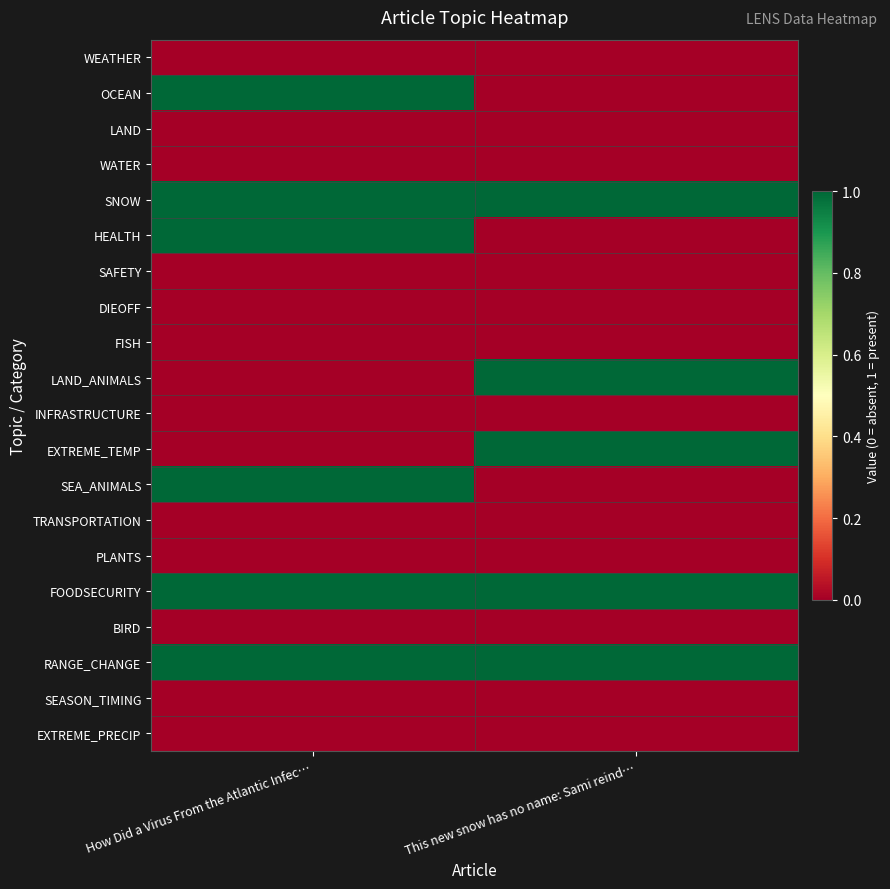

Reading left to right, what are all the values shown in this chart?

WEATHER: How Did a Virus From the Atlantic Infec…=0	This new snow has no name: Sami reind…=0
OCEAN: How Did a Virus From the Atlantic Infec…=1	This new snow has no name: Sami reind…=0
LAND: How Did a Virus From the Atlantic Infec…=0	This new snow has no name: Sami reind…=0
WATER: How Did a Virus From the Atlantic Infec…=0	This new snow has no name: Sami reind…=0
SNOW: How Did a Virus From the Atlantic Infec…=1	This new snow has no name: Sami reind…=1
HEALTH: How Did a Virus From the Atlantic Infec…=1	This new snow has no name: Sami reind…=0
SAFETY: How Did a Virus From the Atlantic Infec…=0	This new snow has no name: Sami reind…=0
DIEOFF: How Did a Virus From the Atlantic Infec…=0	This new snow has no name: Sami reind…=0
FISH: How Did a Virus From the Atlantic Infec…=0	This new snow has no name: Sami reind…=0
LAND_ANIMALS: How Did a Virus From the Atlantic Infec…=0	This new snow has no name: Sami reind…=1
INFRASTRUCTURE: How Did a Virus From the Atlantic Infec…=0	This new snow has no name: Sami reind…=0
EXTREME_TEMP: How Did a Virus From the Atlantic Infec…=0	This new snow has no name: Sami reind…=1
SEA_ANIMALS: How Did a Virus From the Atlantic Infec…=1	This new snow has no name: Sami reind…=0
TRANSPORTATION: How Did a Virus From the Atlantic Infec…=0	This new snow has no name: Sami reind…=0
PLANTS: How Did a Virus From the Atlantic Infec…=0	This new snow has no name: Sami reind…=0
FOODSECURITY: How Did a Virus From the Atlantic Infec…=1	This new snow has no name: Sami reind…=1
BIRD: How Did a Virus From the Atlantic Infec…=0	This new snow has no name: Sami reind…=0
RANGE_CHANGE: How Did a Virus From the Atlantic Infec…=1	This new snow has no name: Sami reind…=1
SEASON_TIMING: How Did a Virus From the Atlantic Infec…=0	This new snow has no name: Sami reind…=0
EXTREME_PRECIP: How Did a Virus From the Atlantic Infec…=0	This new snow has no name: Sami reind…=0